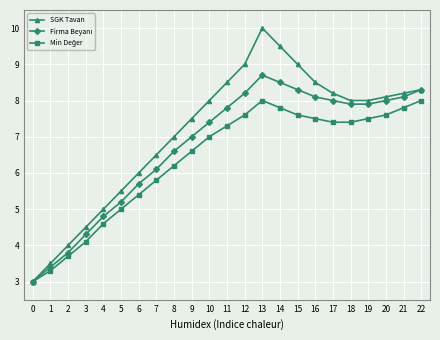

True or false: SGK Tavan has a value of 4.5 at 9.

False